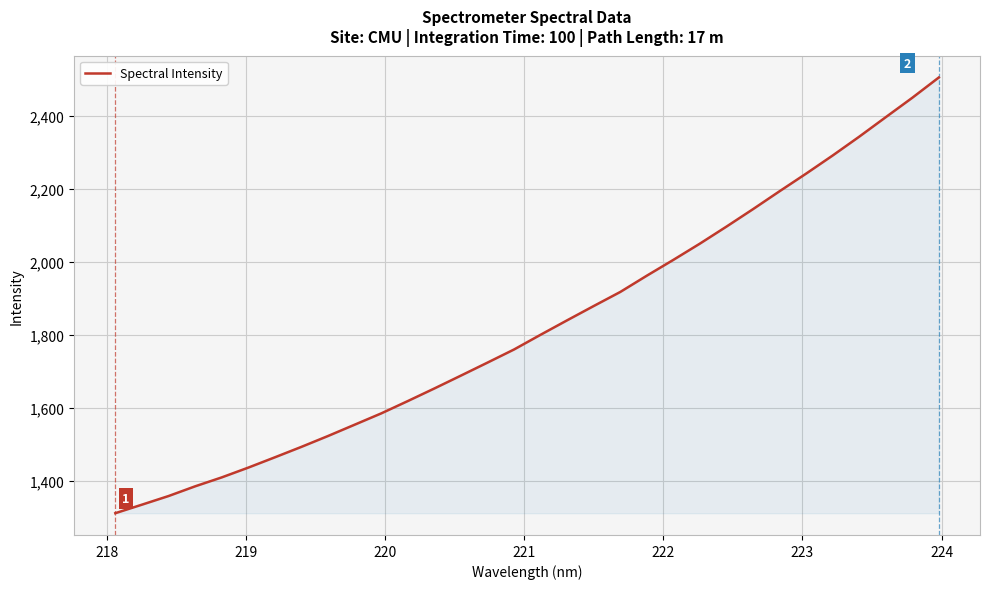

What is the minimum value shown in the chart?

1312.6